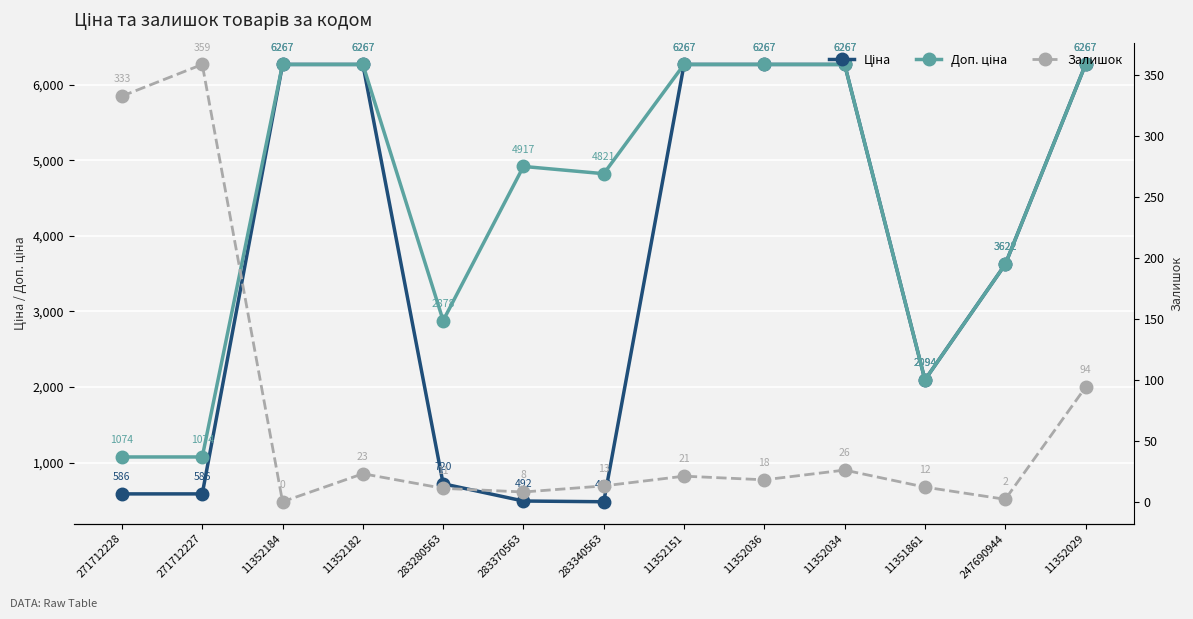

Where is Залишок nearest to the value 179?

11352029